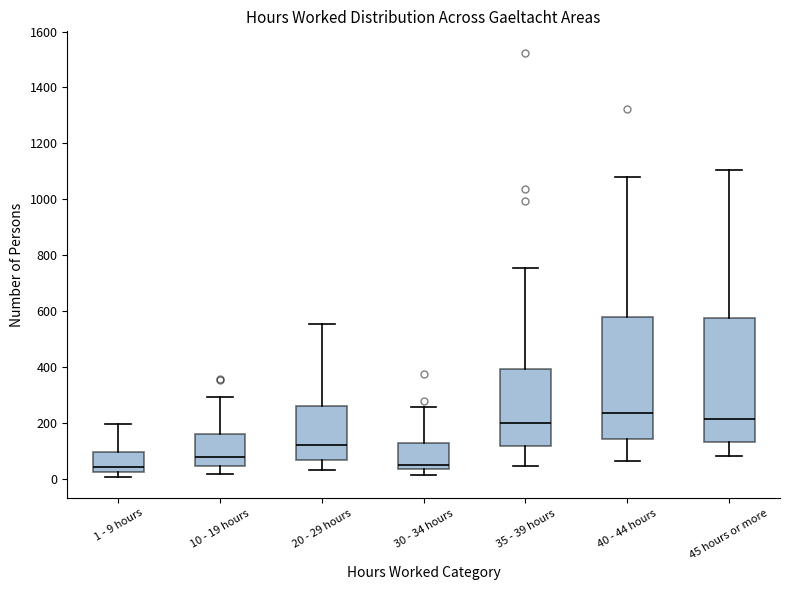

Reading left to right, read every box against the y-axis: the position of its median line, the range the box covers, and the ends of its whiskers. The values are not printed on the chart, so give them approximately, as read against the axis.

1 - 9 hours: median 40, box 20 to 100, whiskers 0 to 200
10 - 19 hours: median 80, box 40 to 160, whiskers 20 to 300
20 - 29 hours: median 120, box 60 to 260, whiskers 20 to 560
30 - 34 hours: median 40 (just above the box's lower edge), box 40 to 120, whiskers 20 to 260
35 - 39 hours: median 200, box 120 to 400, whiskers 40 to 760
40 - 44 hours: median 240, box 140 to 580, whiskers 60 to 1080
45 hours or more: median 220, box 140 to 580, whiskers 80 to 1100